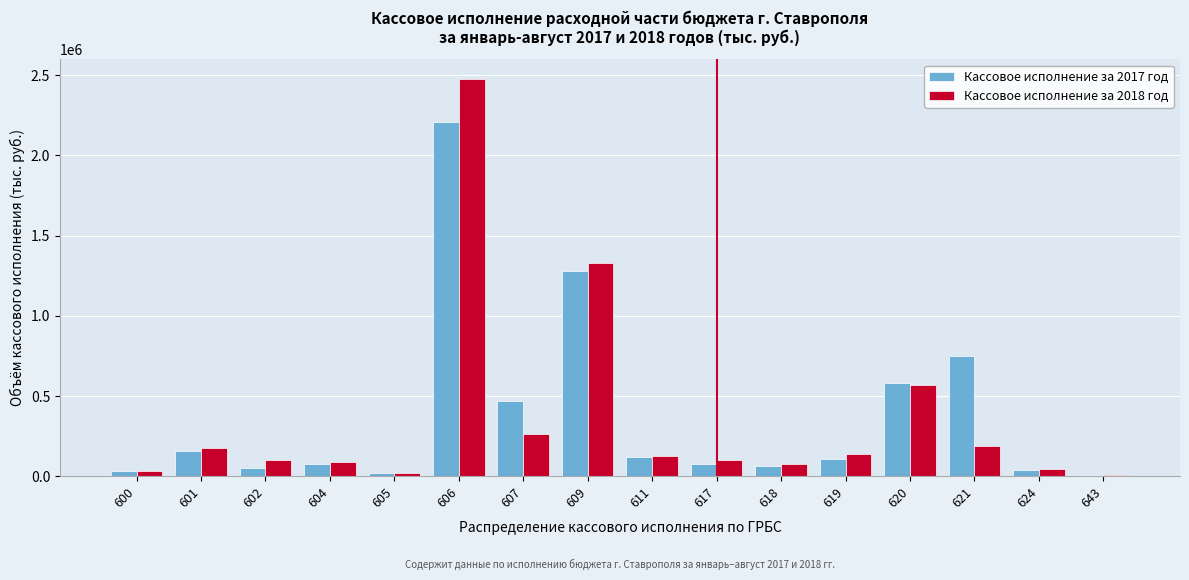

Which series has the largest range (max minus min)?

Кассовое исполнение за 2018 год